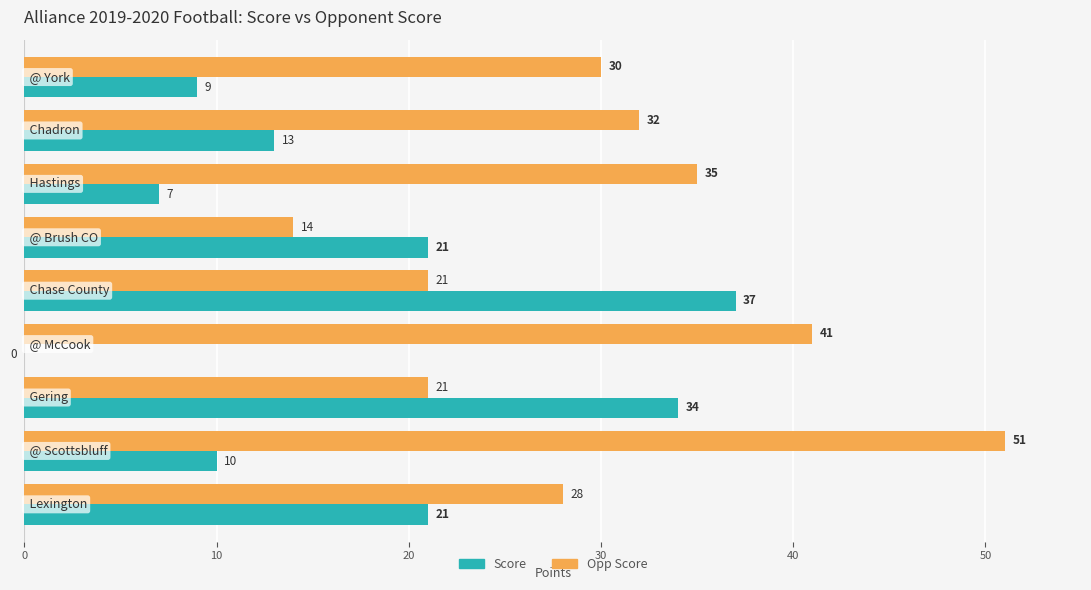

What is the sum of all Score values?

152